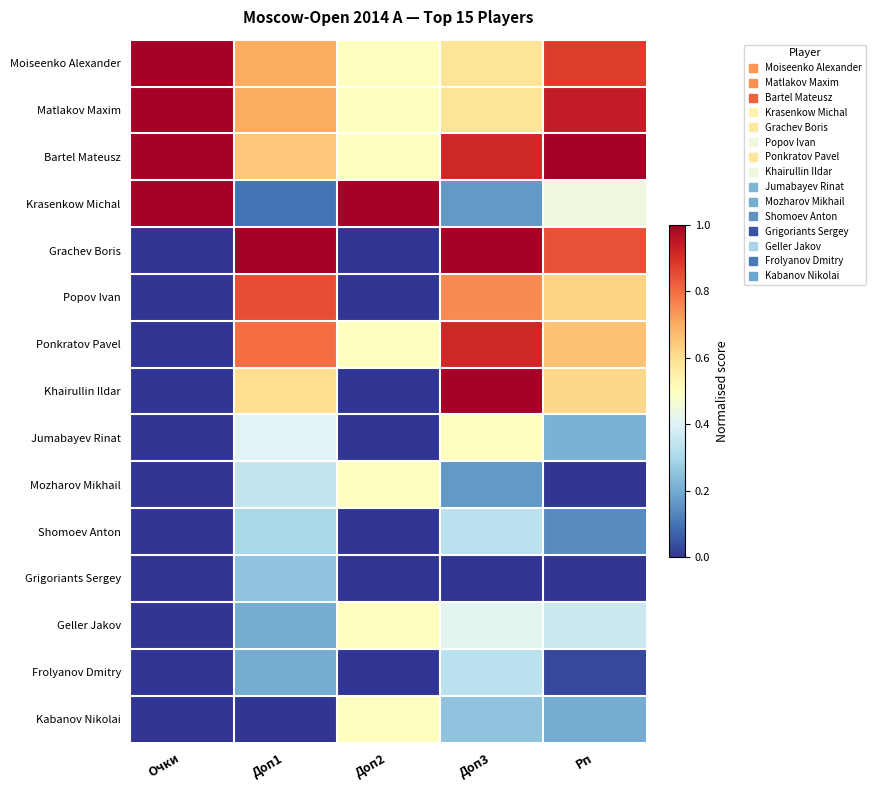

Reading left to right, extract all data points from this chart.

Moiseenko Alexander: Очки=1.0	Доп1=0.7	Доп2=0.5	Доп3=0.6	Рп=0.9
Matlakov Maxim: Очки=1.0	Доп1=0.7	Доп2=0.5	Доп3=0.6	Рп=0.9
Bartel Mateusz: Очки=1.0	Доп1=0.7	Доп2=0.5	Доп3=0.9	Рп=1.0
Krasenkow Michal: Очки=1.0	Доп1=0.1	Доп2=1.0	Доп3=0.2	Рп=0.4
Grachev Boris: Очки=0.0	Доп1=1.0	Доп2=0.0	Доп3=1.0	Рп=0.8
Popov Ivan: Очки=0.0	Доп1=0.8	Доп2=0.0	Доп3=0.8	Рп=0.6
Ponkratov Pavel: Очки=0.0	Доп1=0.8	Доп2=0.5	Доп3=0.9	Рп=0.7
Khairullin Ildar: Очки=0.0	Доп1=0.6	Доп2=0.0	Доп3=1.0	Рп=0.6
Jumabayev Rinat: Очки=0.0	Доп1=0.4	Доп2=0.0	Доп3=0.5	Рп=0.2
Mozharov Mikhail: Очки=0.0	Доп1=0.3	Доп2=0.5	Доп3=0.2	Рп=0.0
Shomoev Anton: Очки=0.0	Доп1=0.3	Доп2=0.0	Доп3=0.3	Рп=0.1
Grigoriants Sergey: Очки=0.0	Доп1=0.2	Доп2=0.0	Доп3=0.0	Рп=0.0
Geller Jakov: Очки=0.0	Доп1=0.2	Доп2=0.5	Доп3=0.4	Рп=0.4
Frolyanov Dmitry: Очки=0.0	Доп1=0.2	Доп2=0.0	Доп3=0.3	Рп=0.0
Kabanov Nikolai: Очки=0.0	Доп1=0.0	Доп2=0.5	Доп3=0.2	Рп=0.2